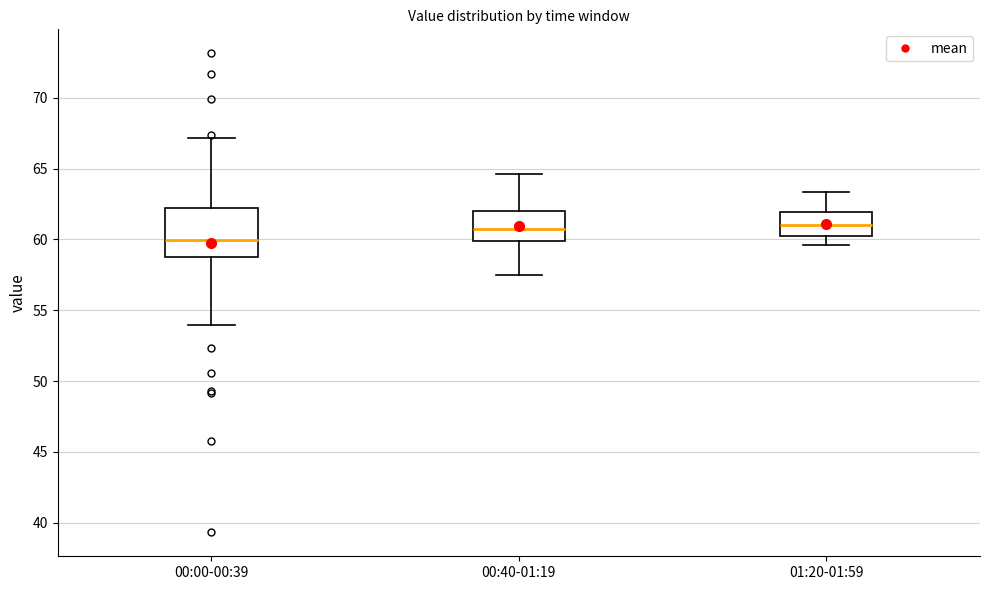

Comparing the boxes themselves (not the whiskers), which one is the tallest?

00:00-00:39